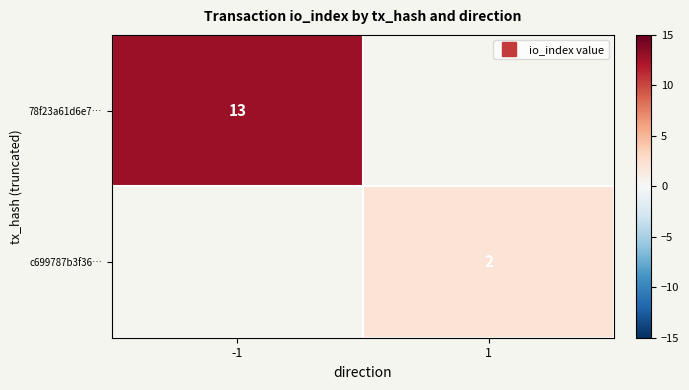

True or false: c699787b3f36… has a value of 2.6 at 1.

False